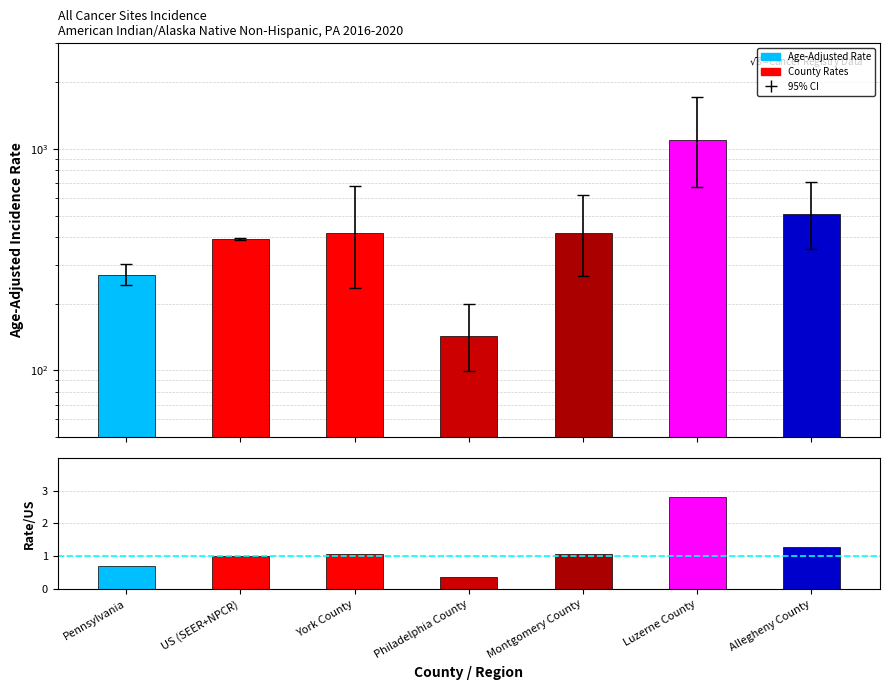

What is the value of the Rate / US Rate bar at the 3rd from the left?

1.1